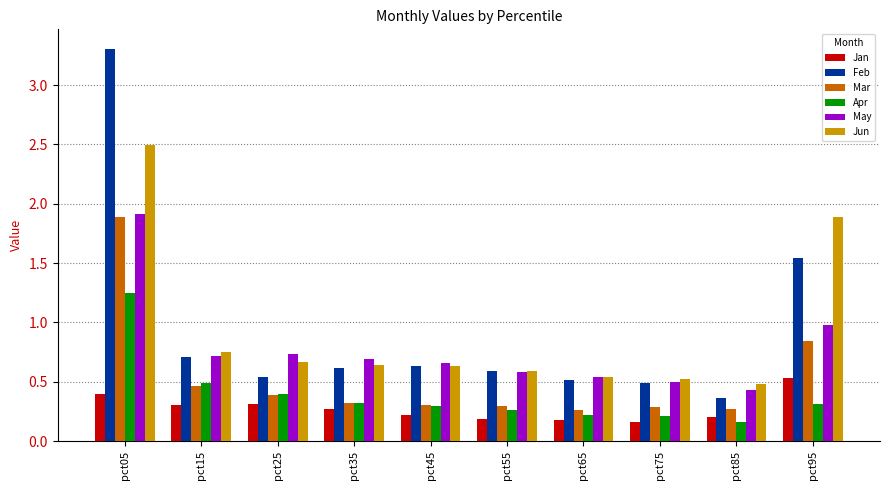

What is the difference between the maximum and minimum values in the Mar series?

1.6